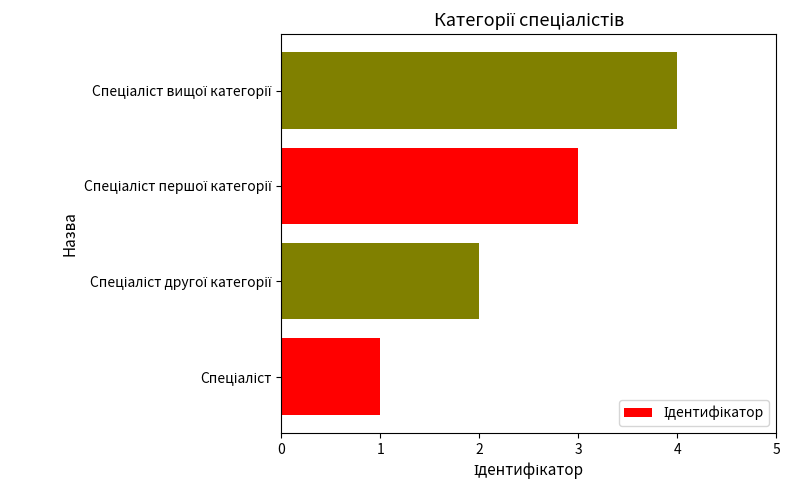

What is the sum of all values?

10